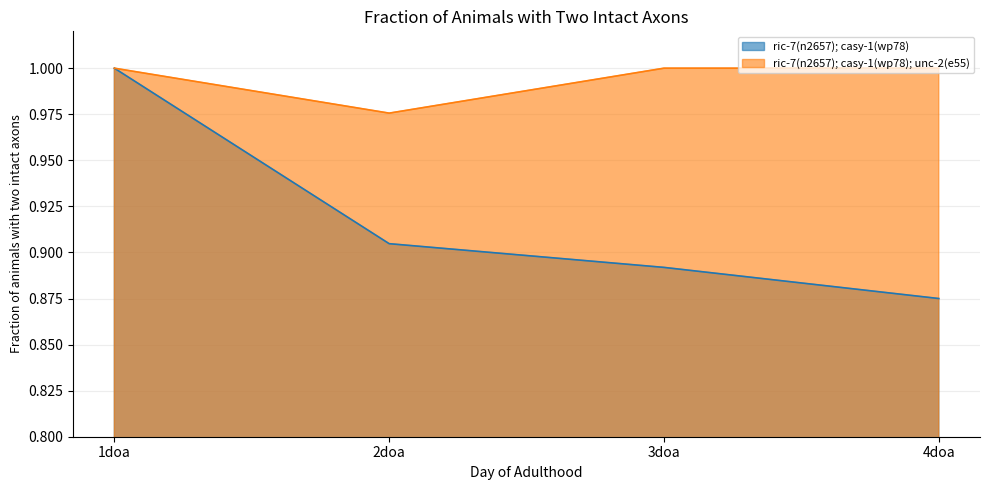

What is the spread (max minus min) of values at 4doa?

0.1